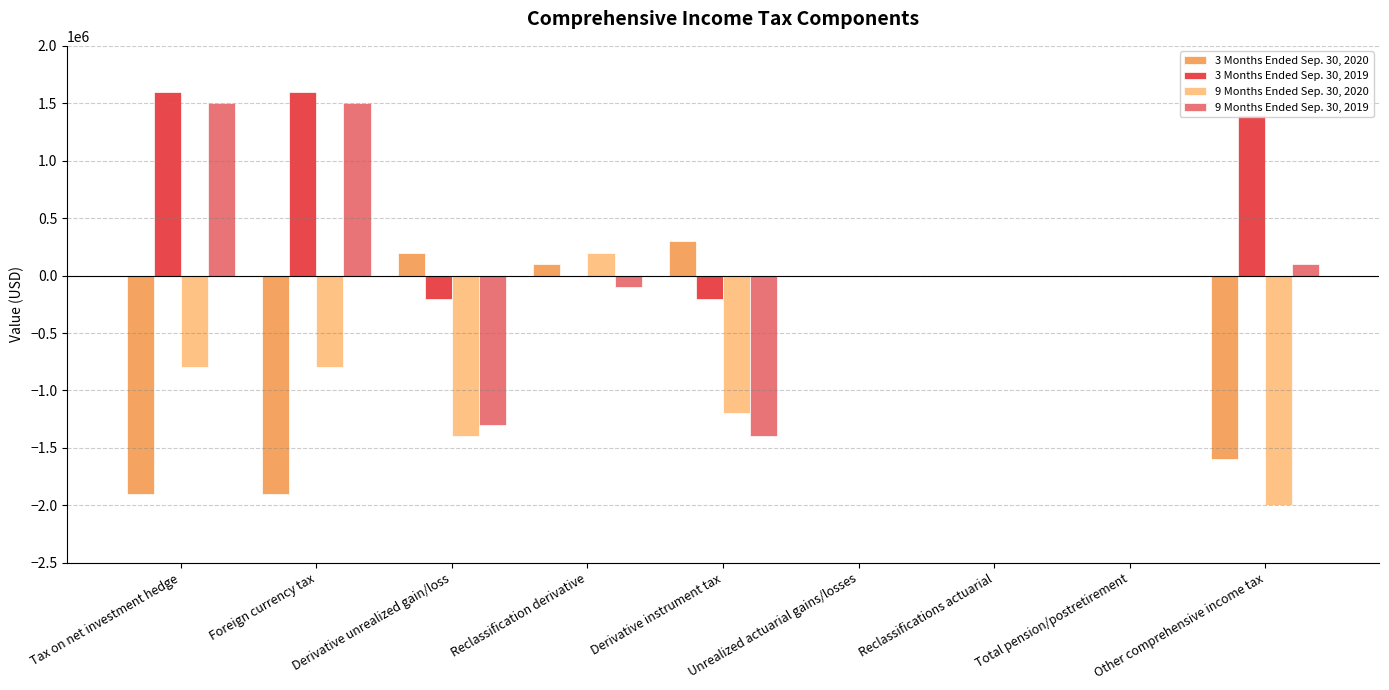

What is the average value of the 3 Months Ended Sep. 30, 2019 series?

466667